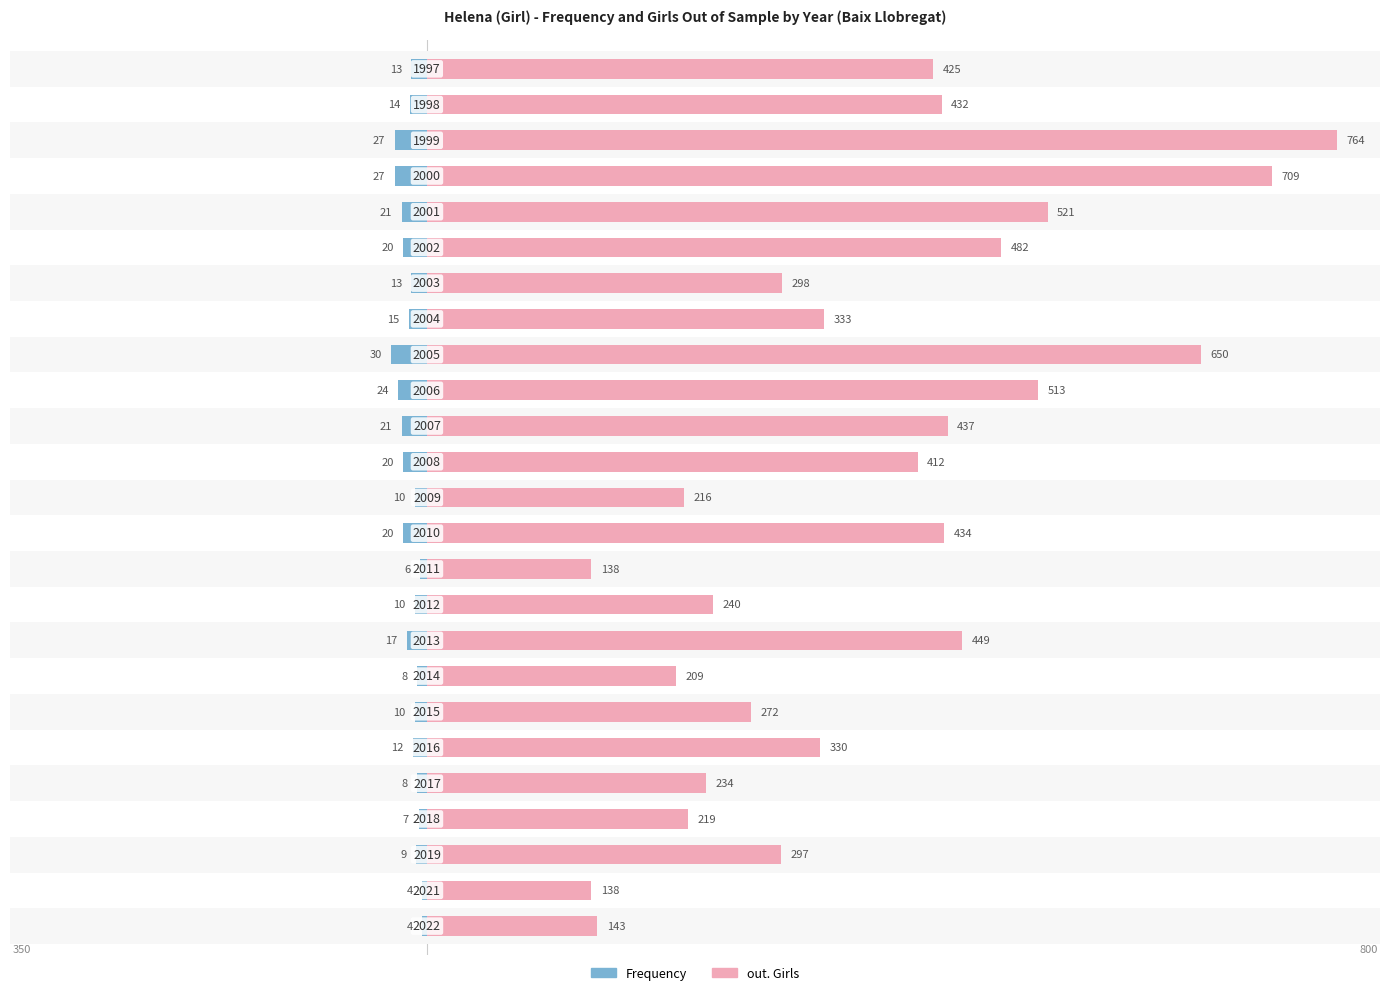

How many distinct data groups are displayed?

2